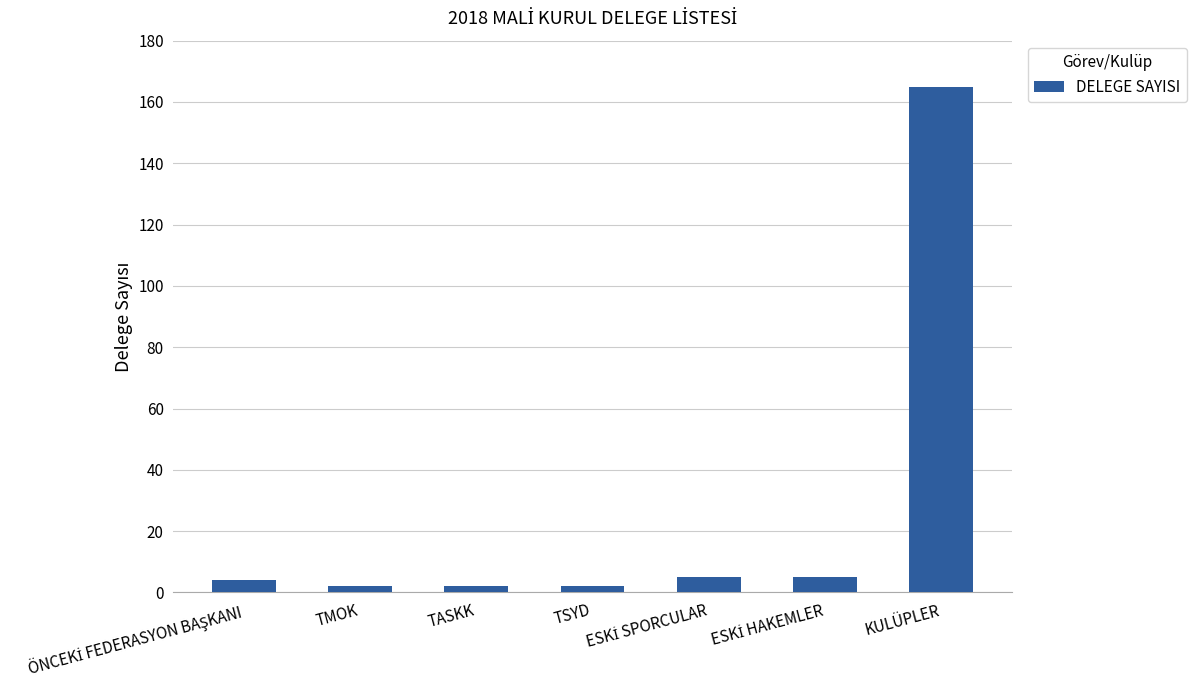

Count the number of categories in the chart.

7